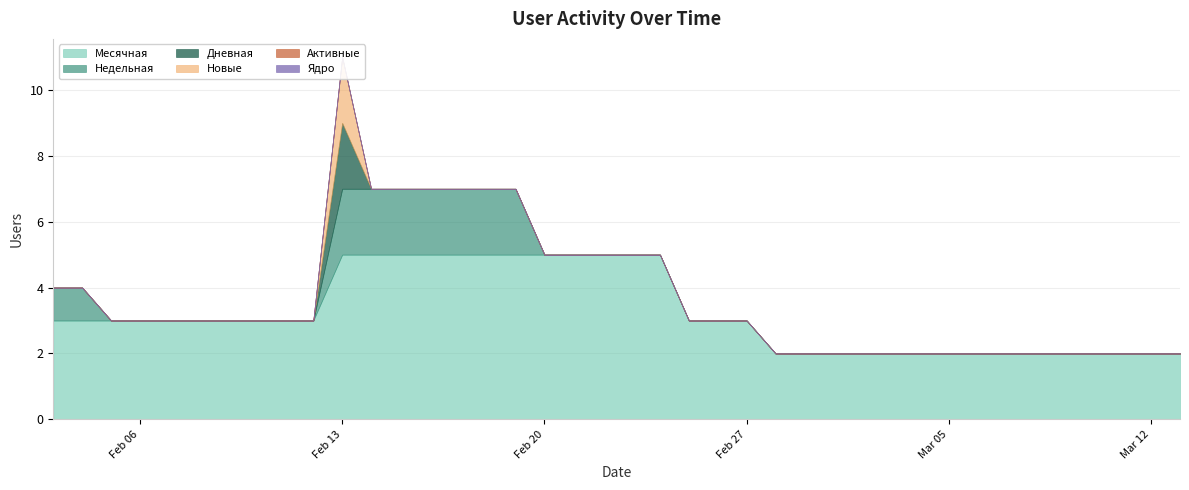

True or false: Месячная and Активные intersect in this chart.

False